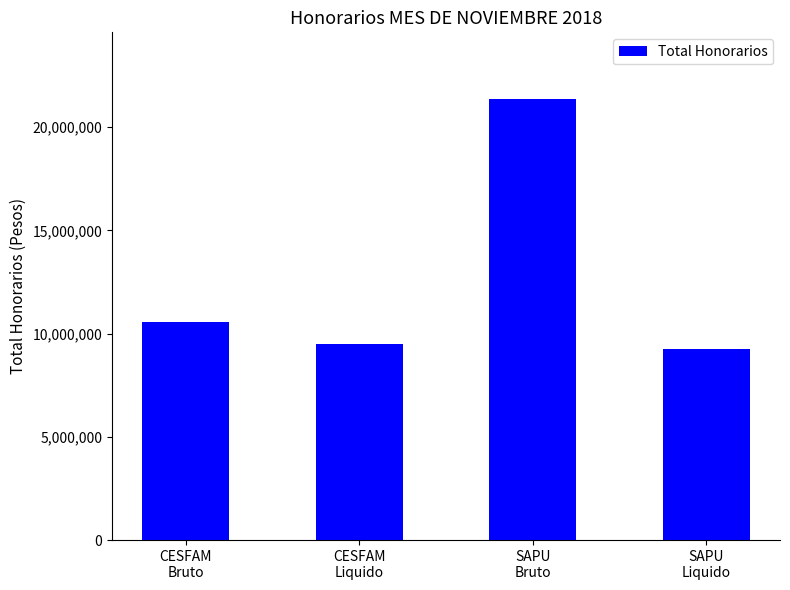

Count the number of categories in the chart.

4